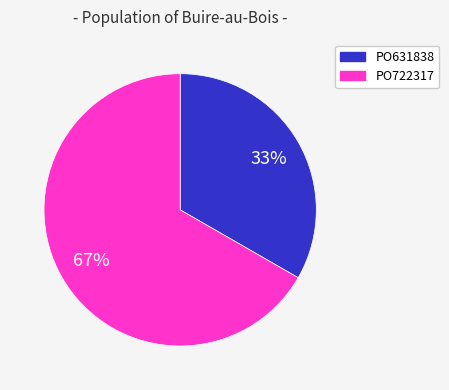

What is the majority slice?

PO722317